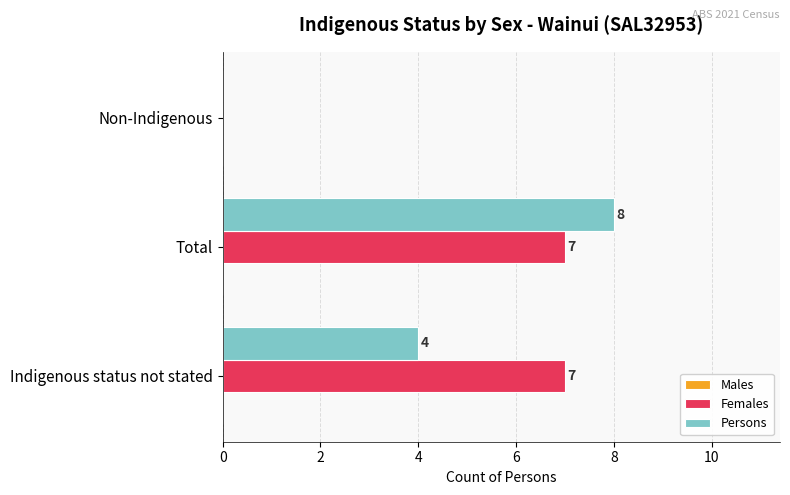

Which category has the highest value across all series?

Total